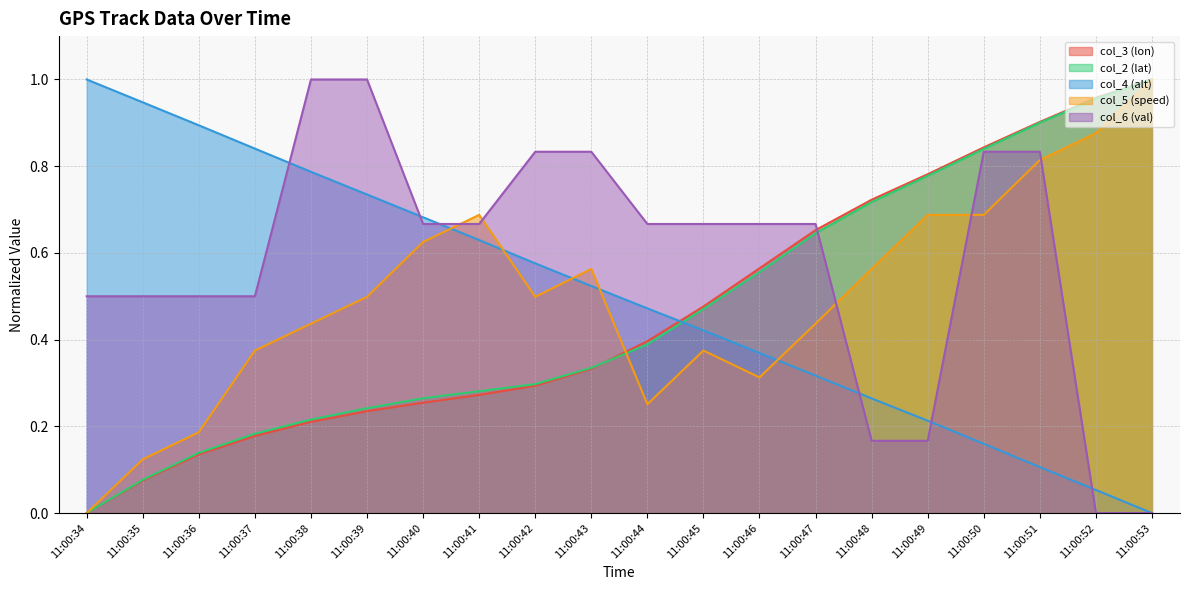

How many series are shown in this chart?

5